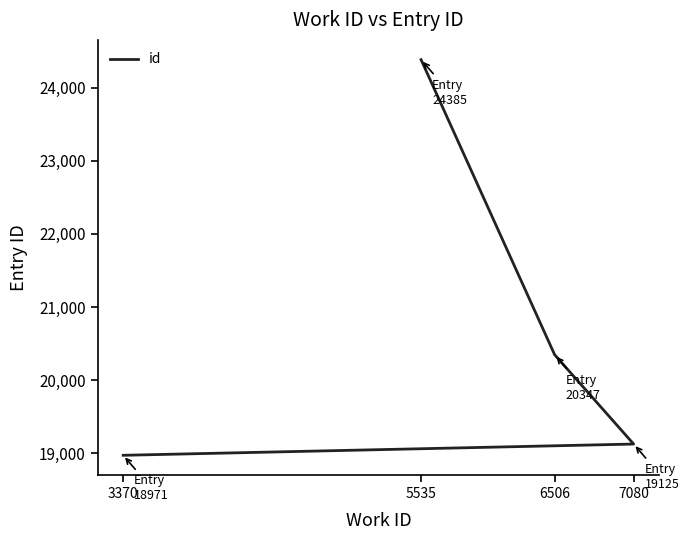

Which label corresponds to the smallest value in the chart?

3370